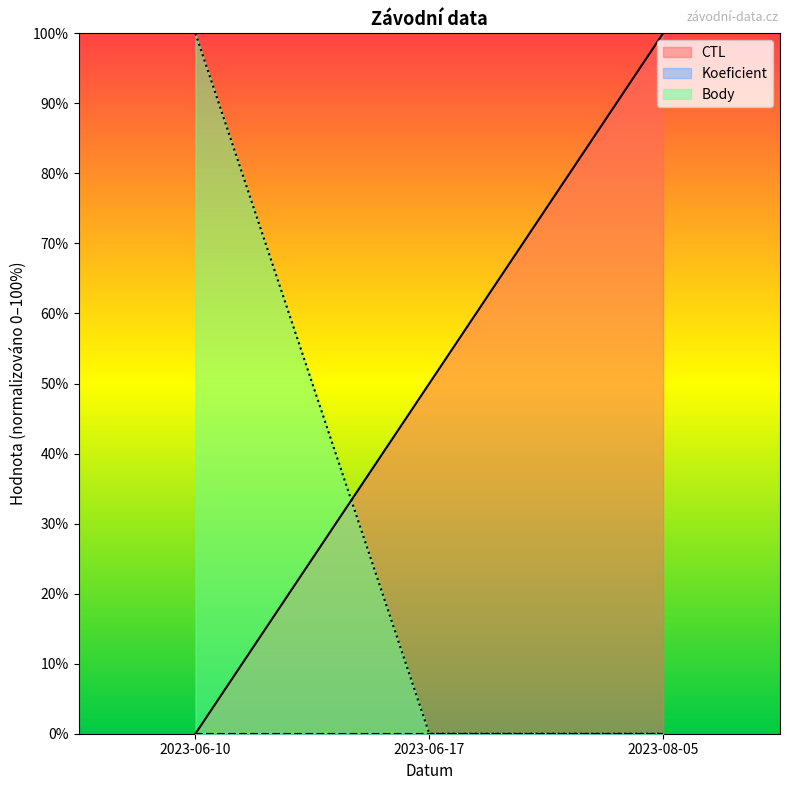

How many lines are shown in the chart?

3